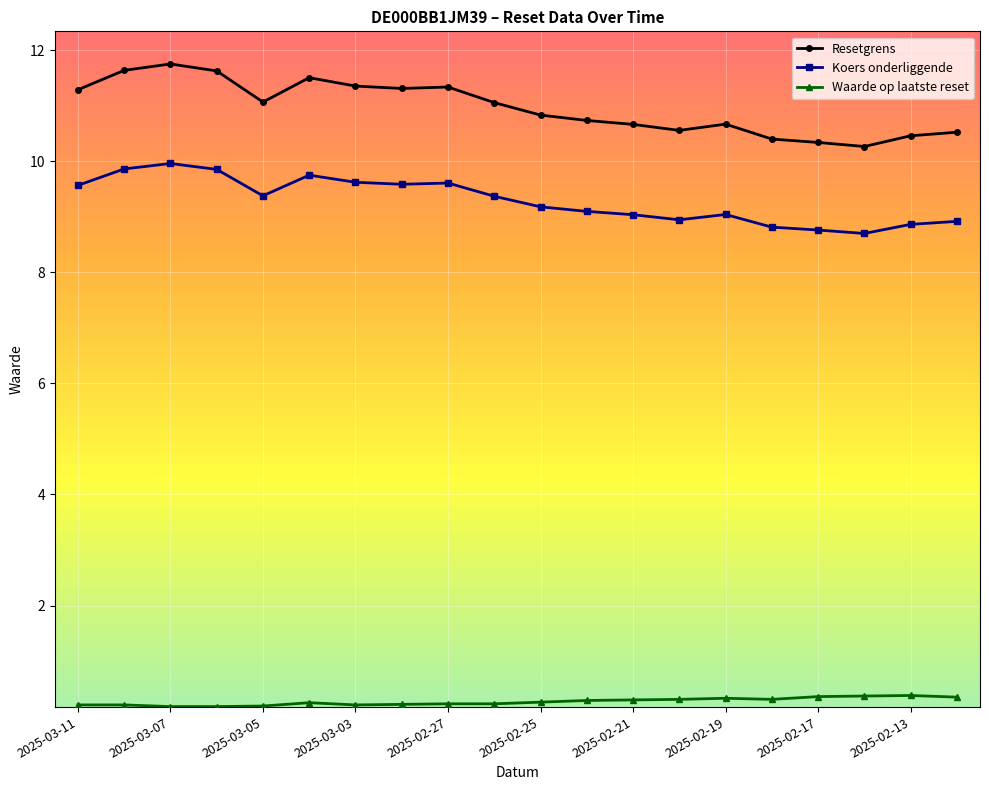

In Koers onderliggende, how many points are higher than both neighbors (excluding endpoints)?

4